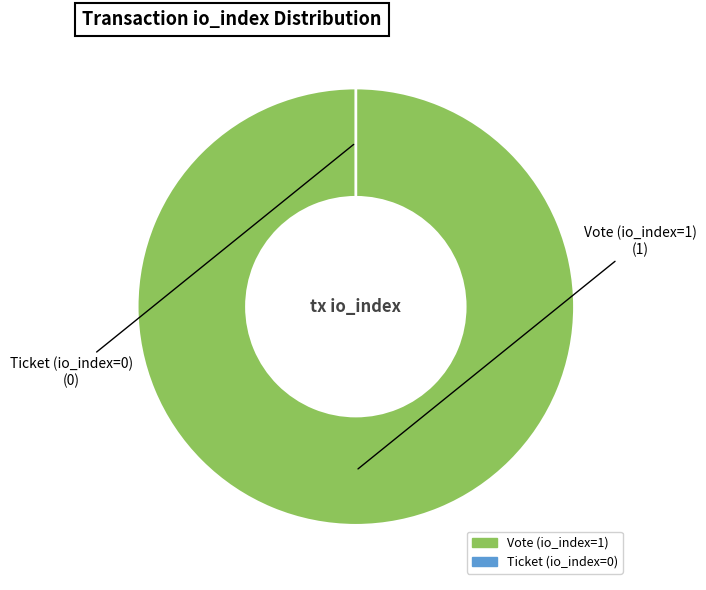

Does Ticket (io_index=0) account for over 50% of the chart?

No